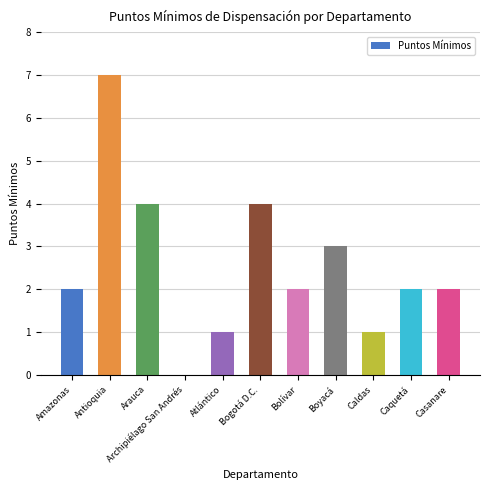

Does the chart contain stacked bars?

No